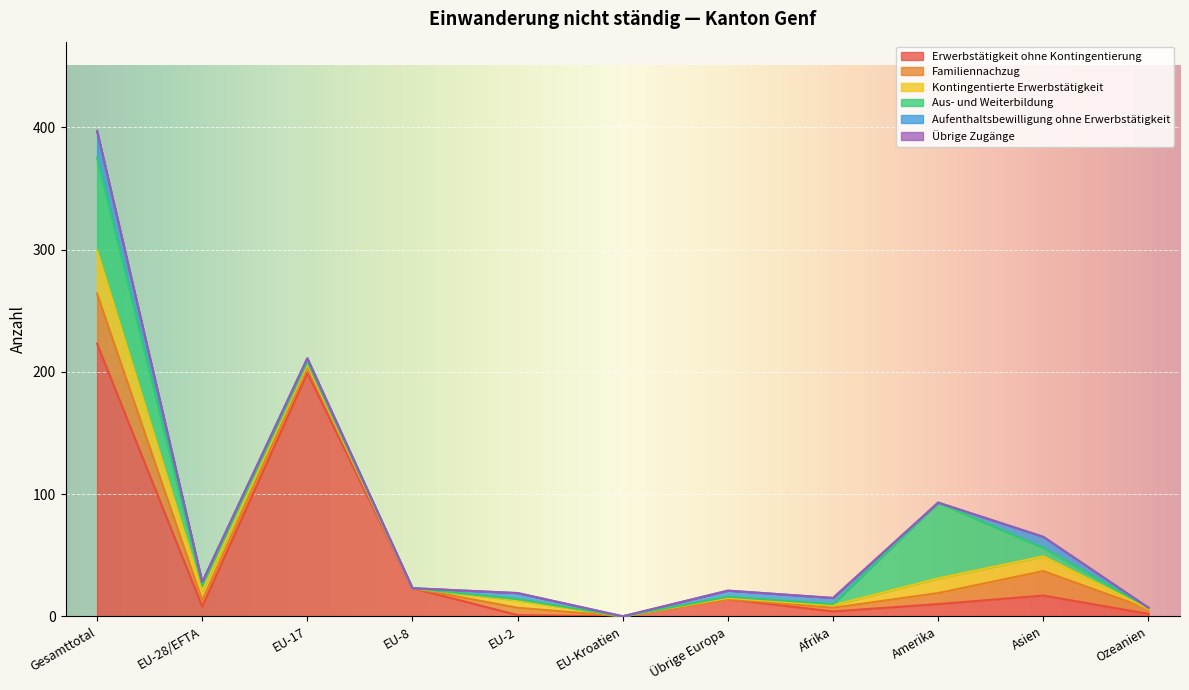

What is the spread (max minus min) of values at Amerika?

62